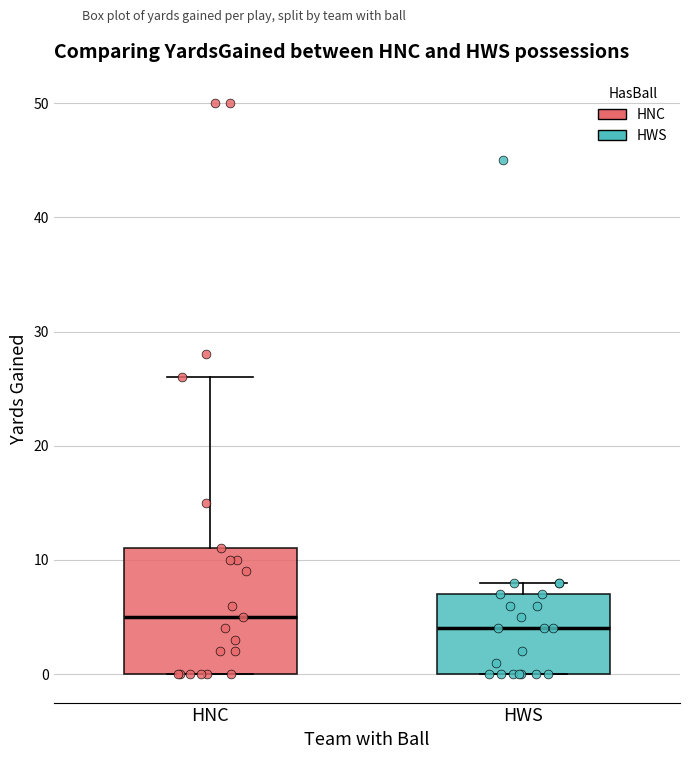

Where is the lower edge of the box for HWS on the y-axis? The values are not printed on the chart, so give them approximately, as read against the axis.

0